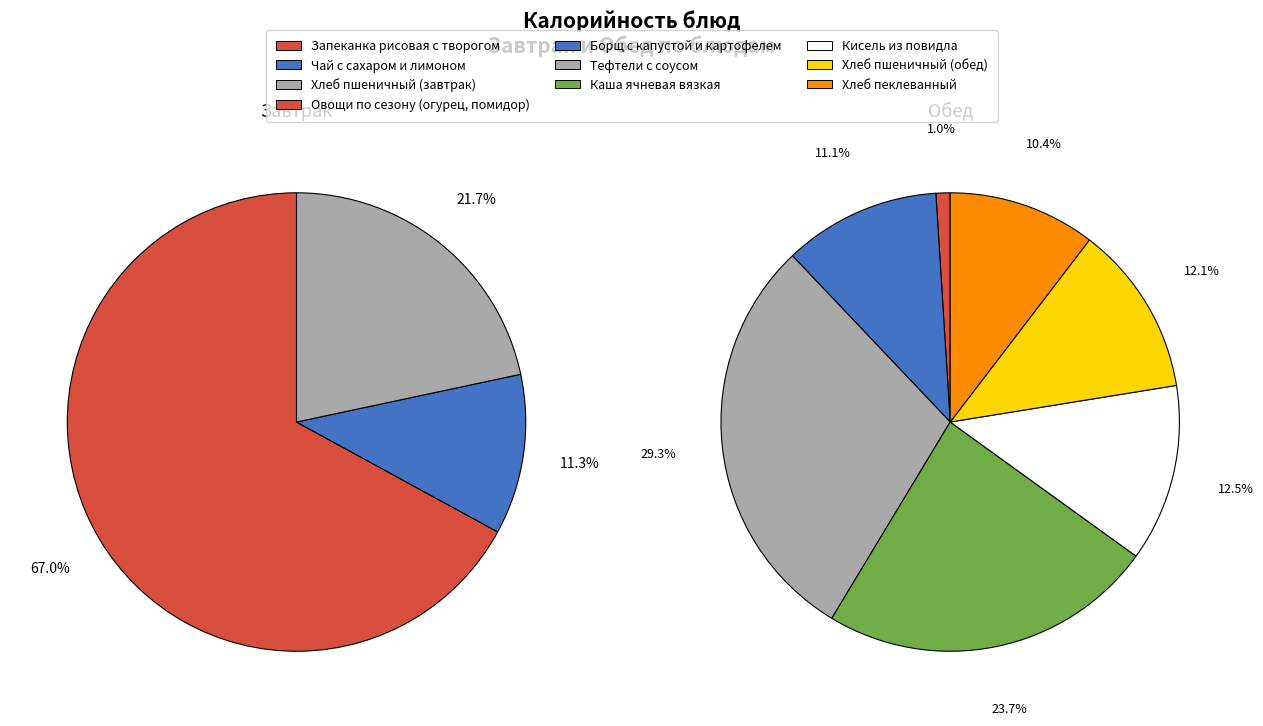

What is the spread (max minus min) of values at Запеканка рисовая с творогом?

356